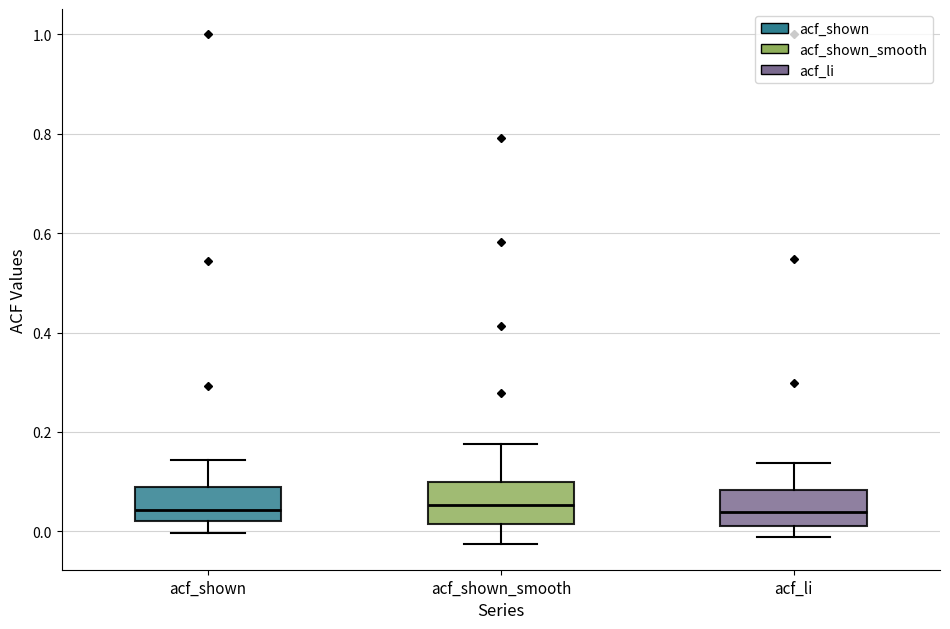

Where does the lower whisker of the box for acf_shown end on the y-axis? The values are not printed on the chart, so give them approximately, as read against the axis.

0.00